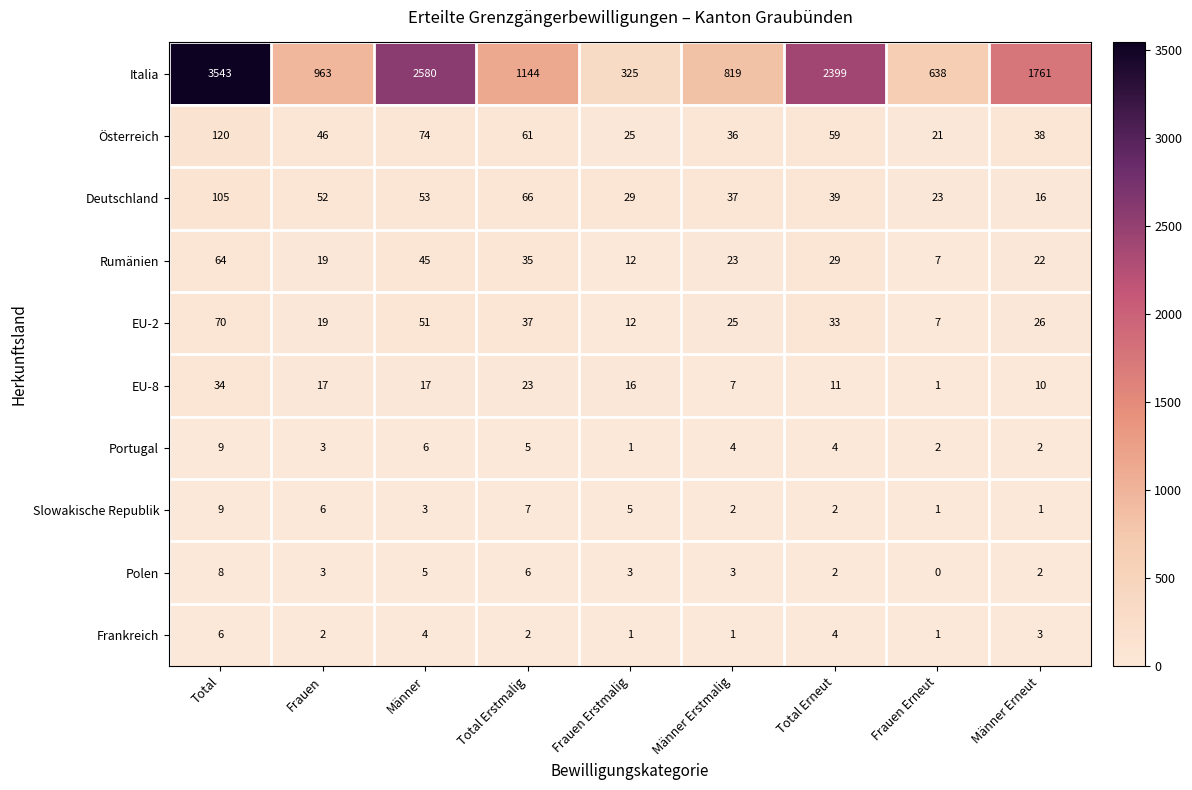

What is the difference between the second highest and minimum values in the Rumänien series?

38